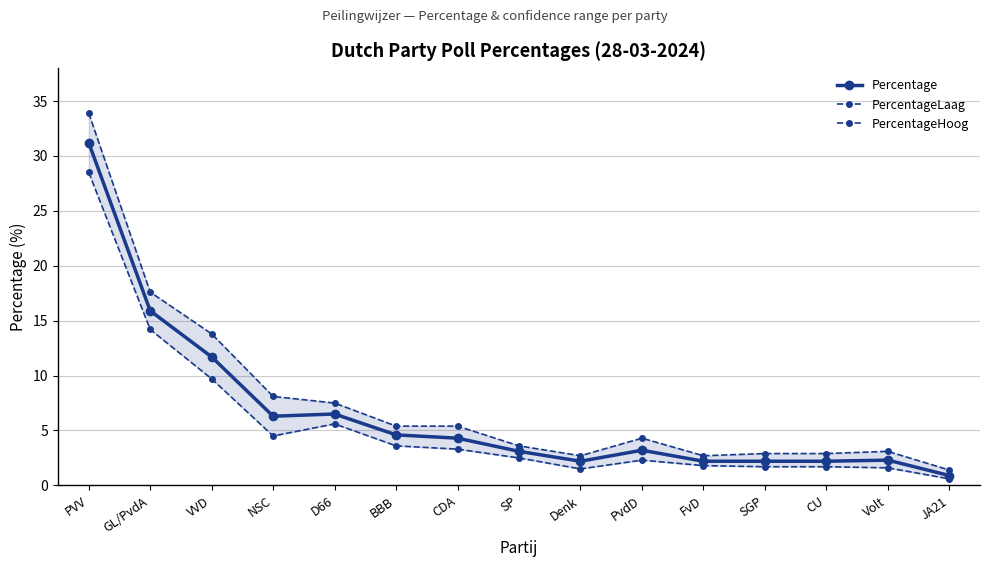

What is the smallest value displayed?

0.6